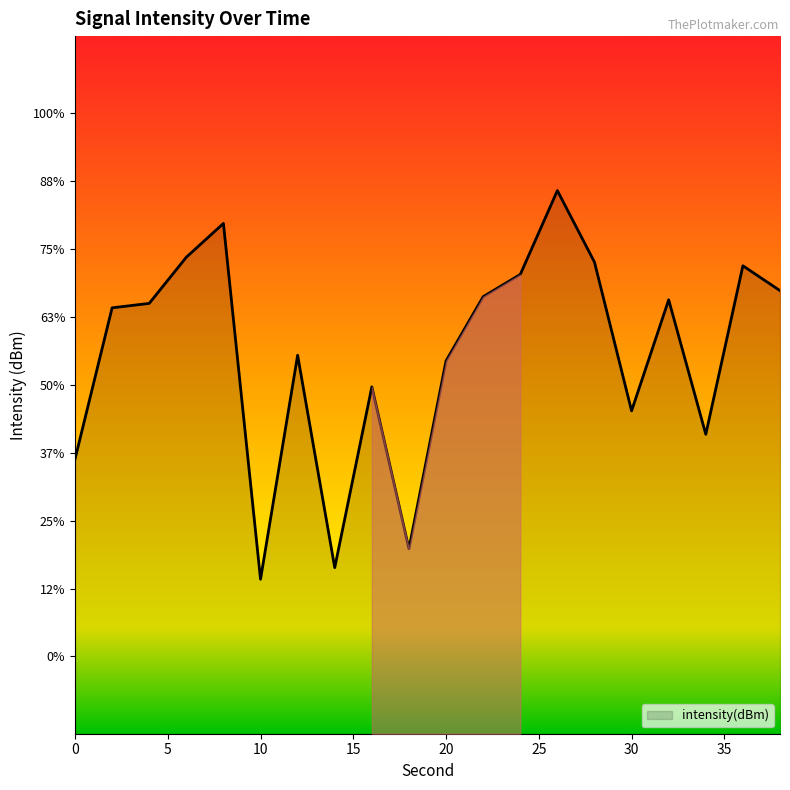

What is the change in value from 14 to 30?

+2.0